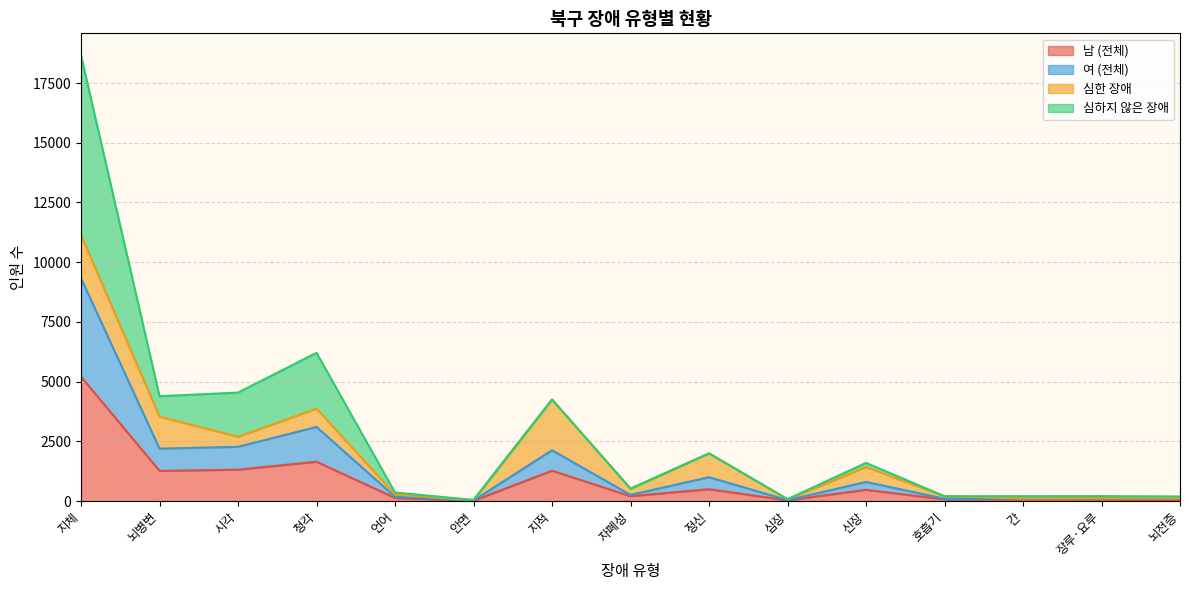

At which category is the sum across all series the highest?

지체